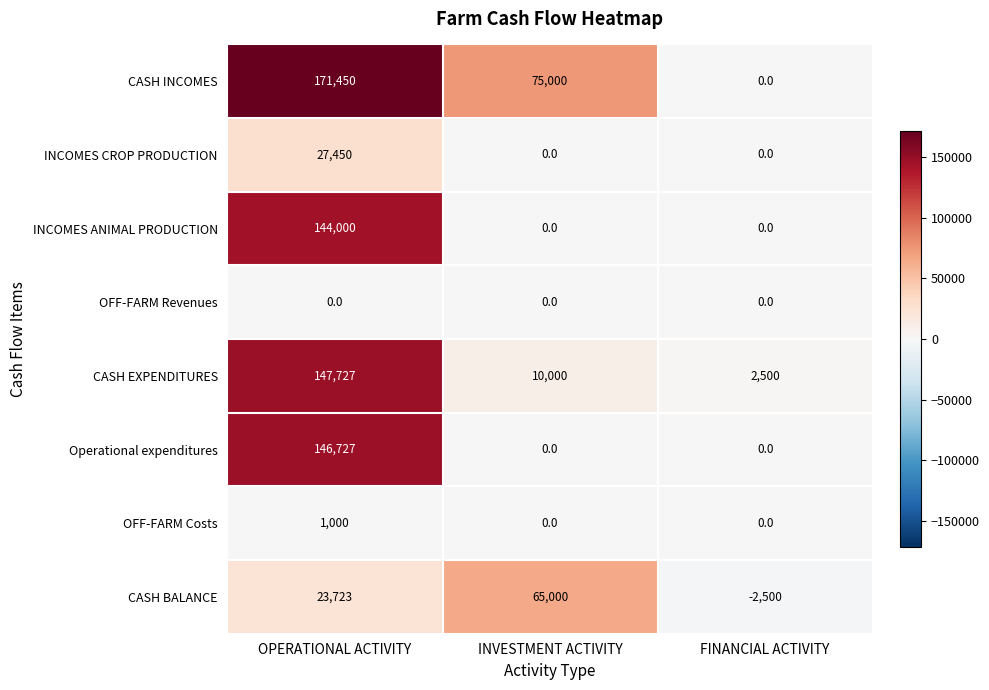

What is the smallest value displayed?

-2500